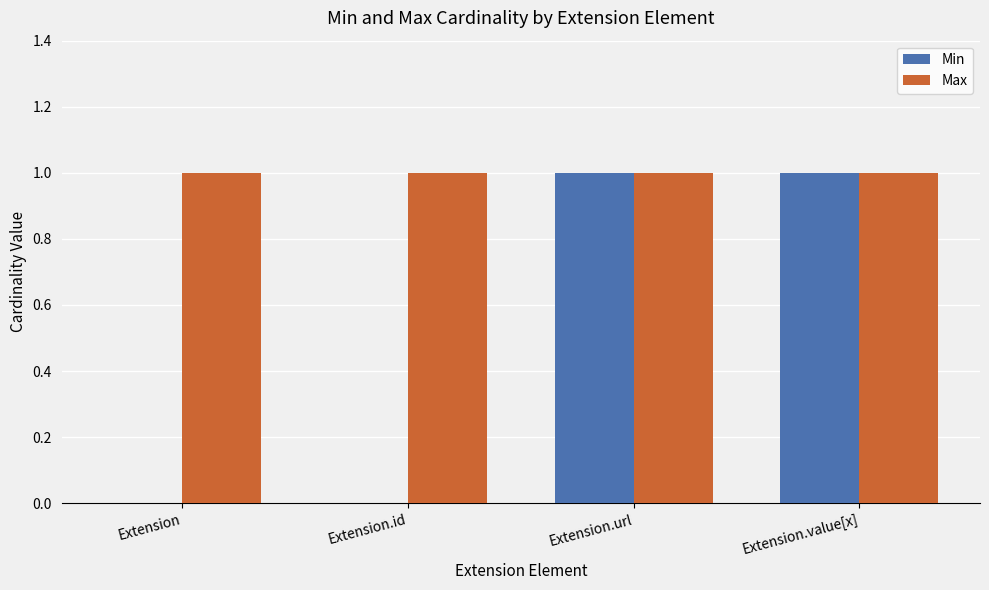

Which series has the largest total across all categories?

Max